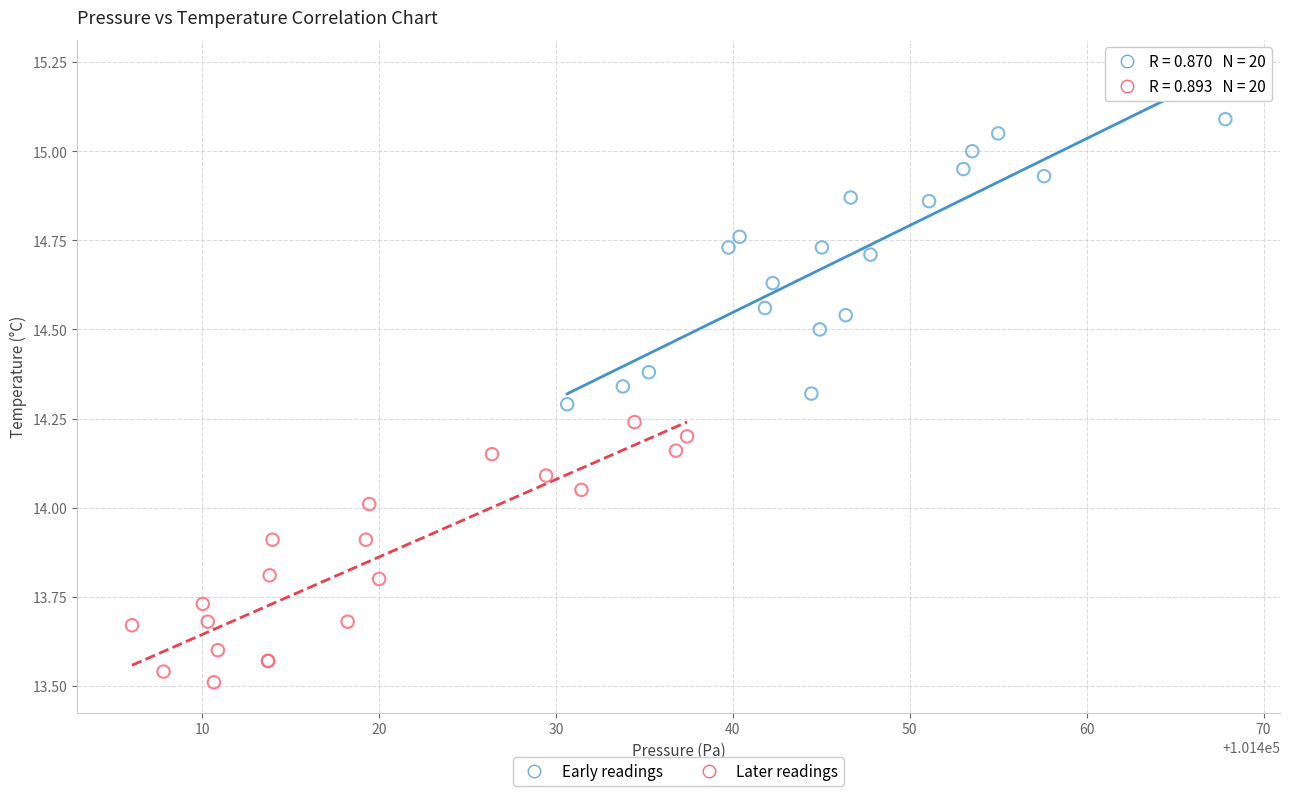

Which series contains the highest Y value?

Early readings